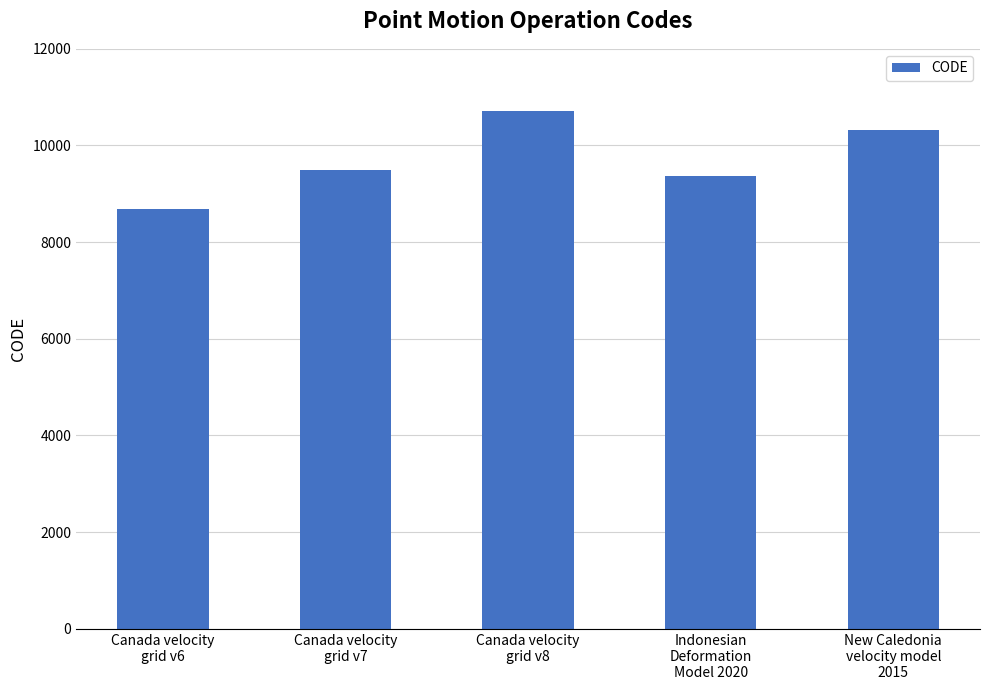

What is the label of the 3rd bar from the right?

Canada velocity
grid v8